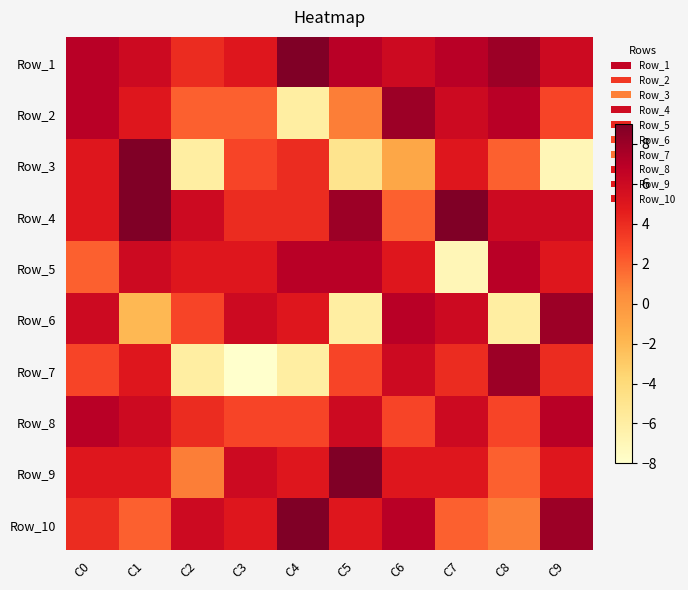

What is the maximum value shown in the chart?

9